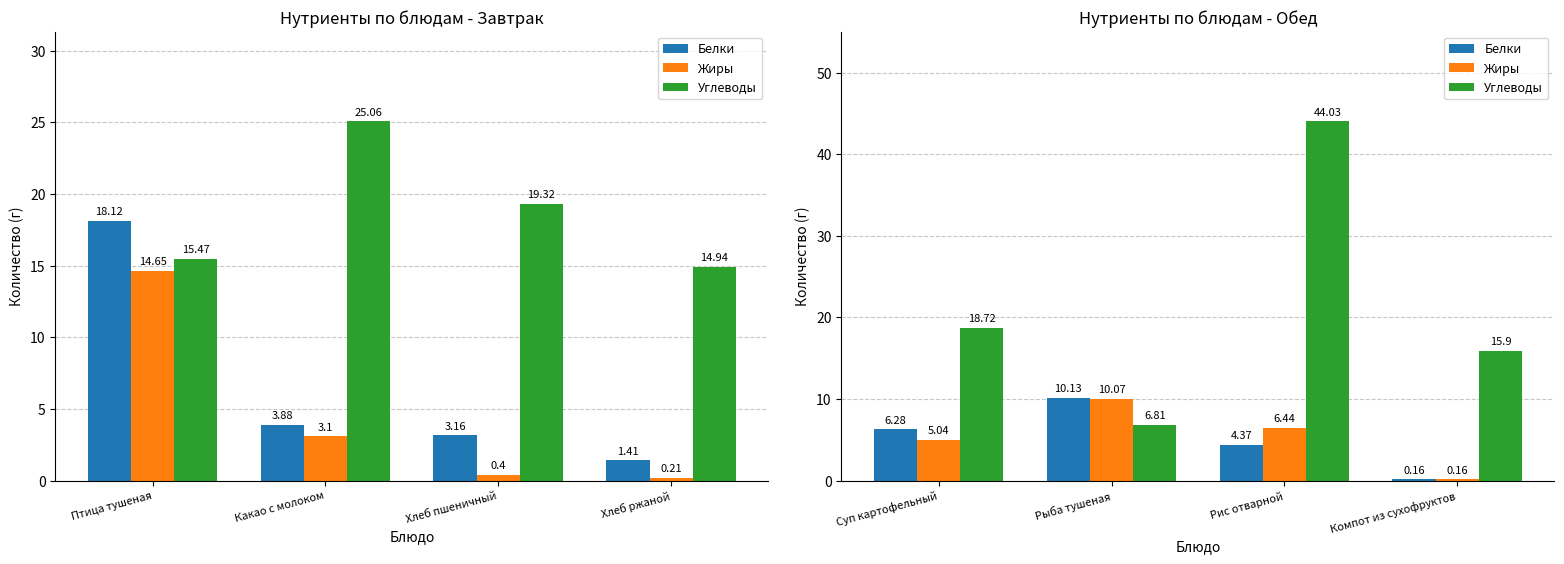

What is the label of the 2nd bar from the right?

Рис отварной